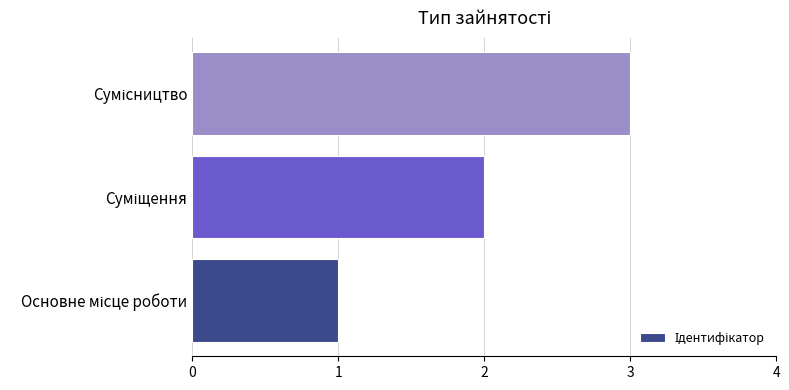

What is the sum of all values?

6